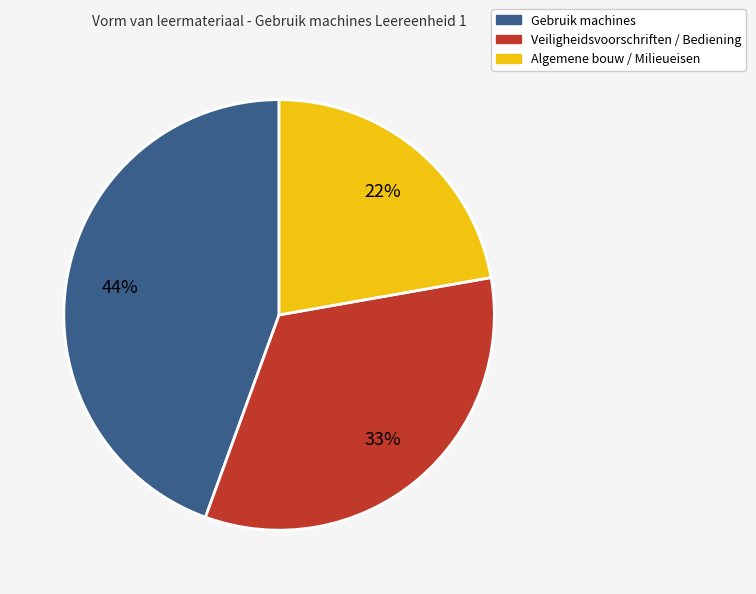

How many segments does this pie chart have?

3